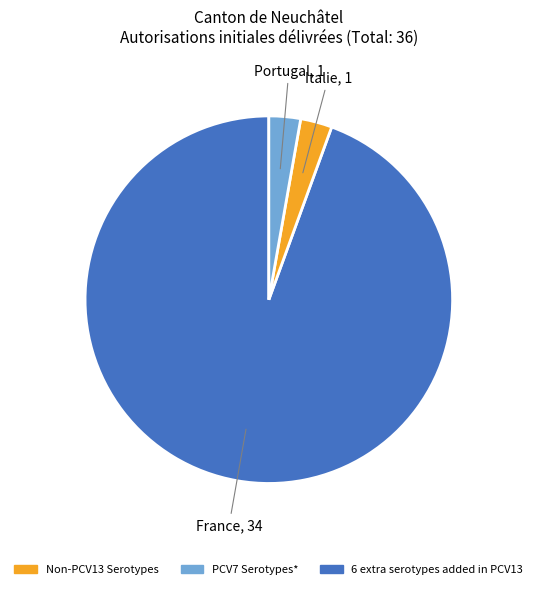

Is there any slice that represents more than half of the pie?

Yes